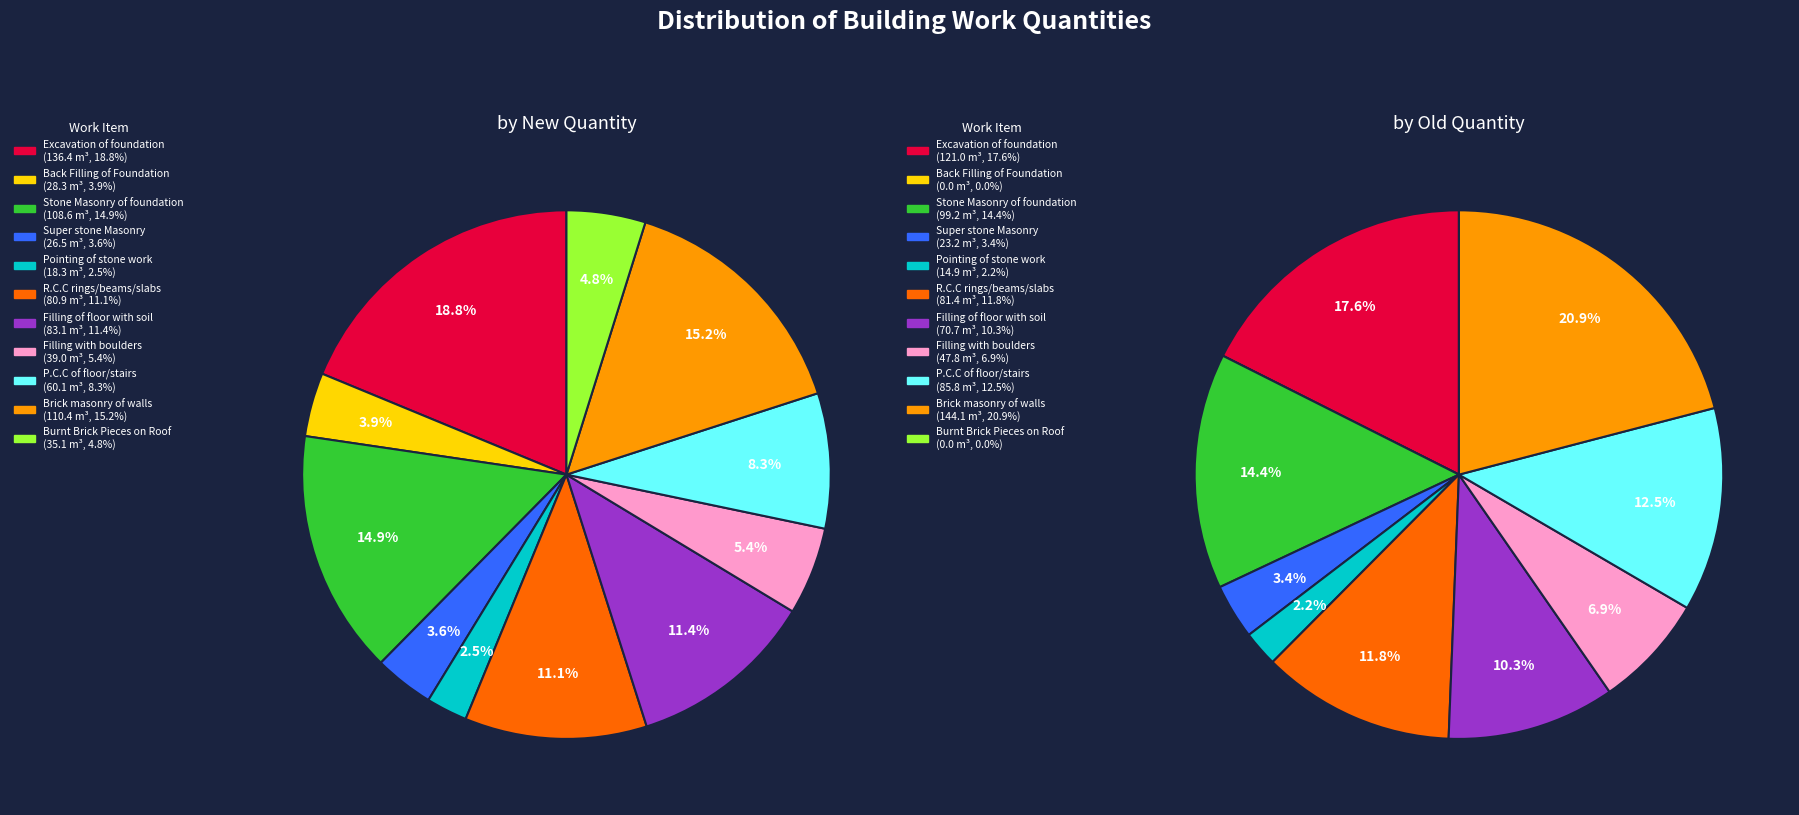

Count the number of slices in the pie.

11